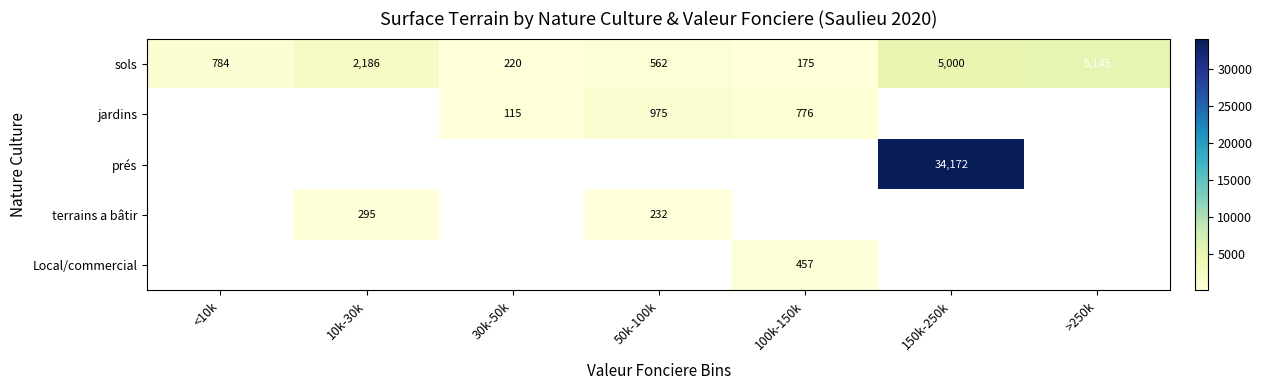

What is the maximum value shown in the chart?

34172.0